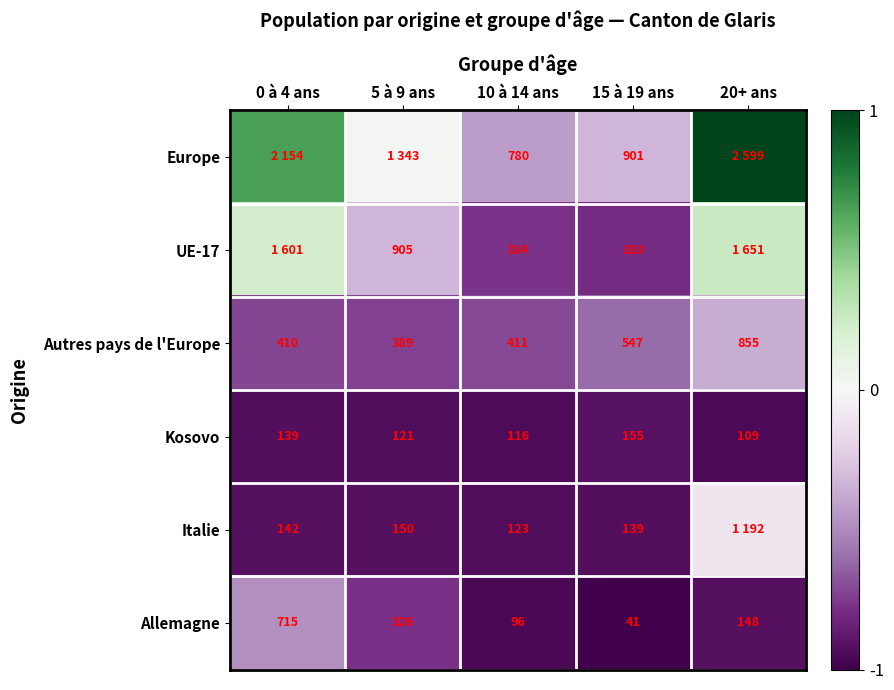

At which category is the sum across all series the highest?

20+ ans